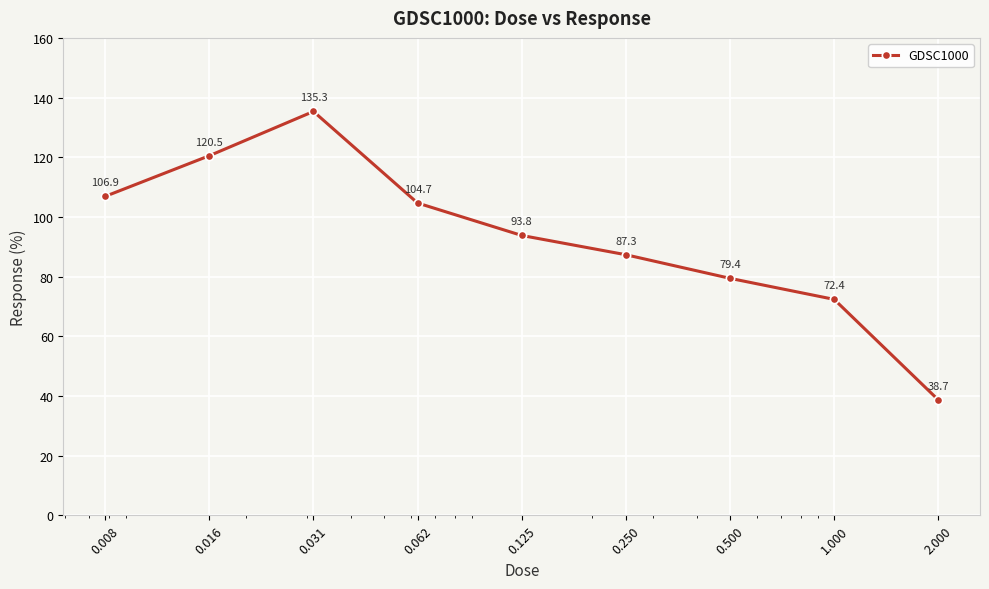

True or false: the data has more than 1 interior local peaks.

False